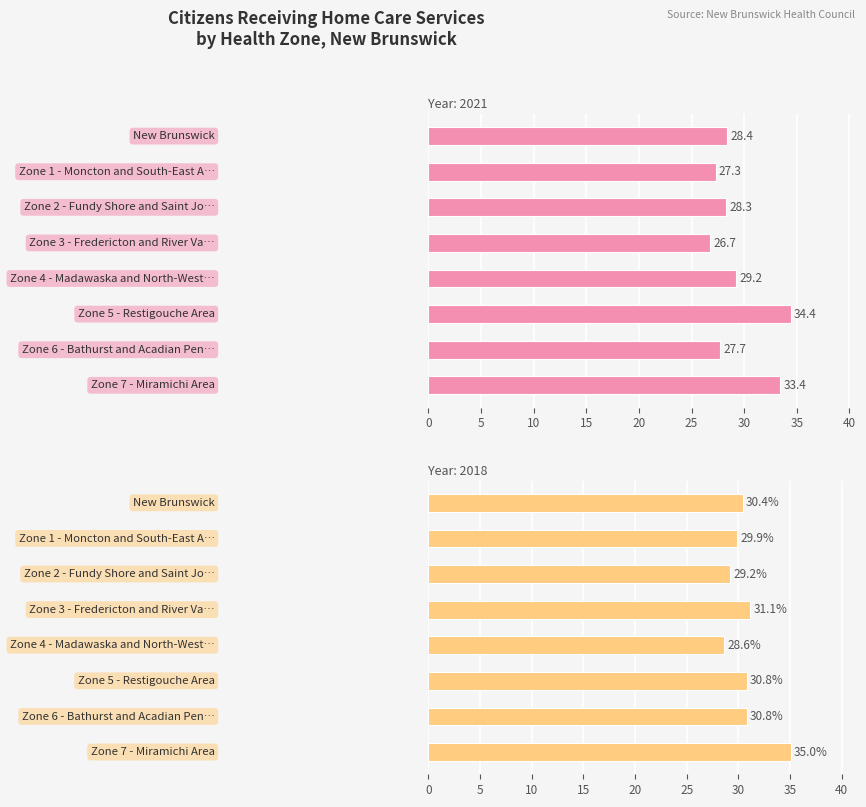

What is the minimum value shown in the chart?

26.7